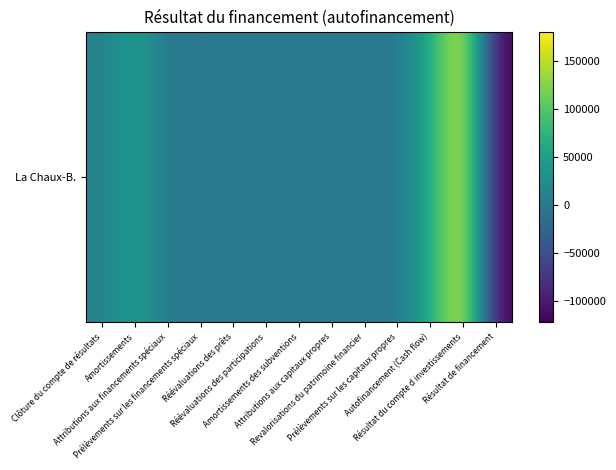

Rank the categories by value from lowest to highest.

Résultat de financement, Prélèvements sur les financements spéciaux, Attributions aux financements spéciaux, Réévaluations des prêts, Réévaluations des participations, Amortissements des subventions, Attributions aux capitaux propres, Revalorisations du patrimoine financier, Prélèvements sur les capitaux propres, Clôture du compte de résultats, Amortissements, Autofinancement (Cash flow), Résultat du compte d investissements